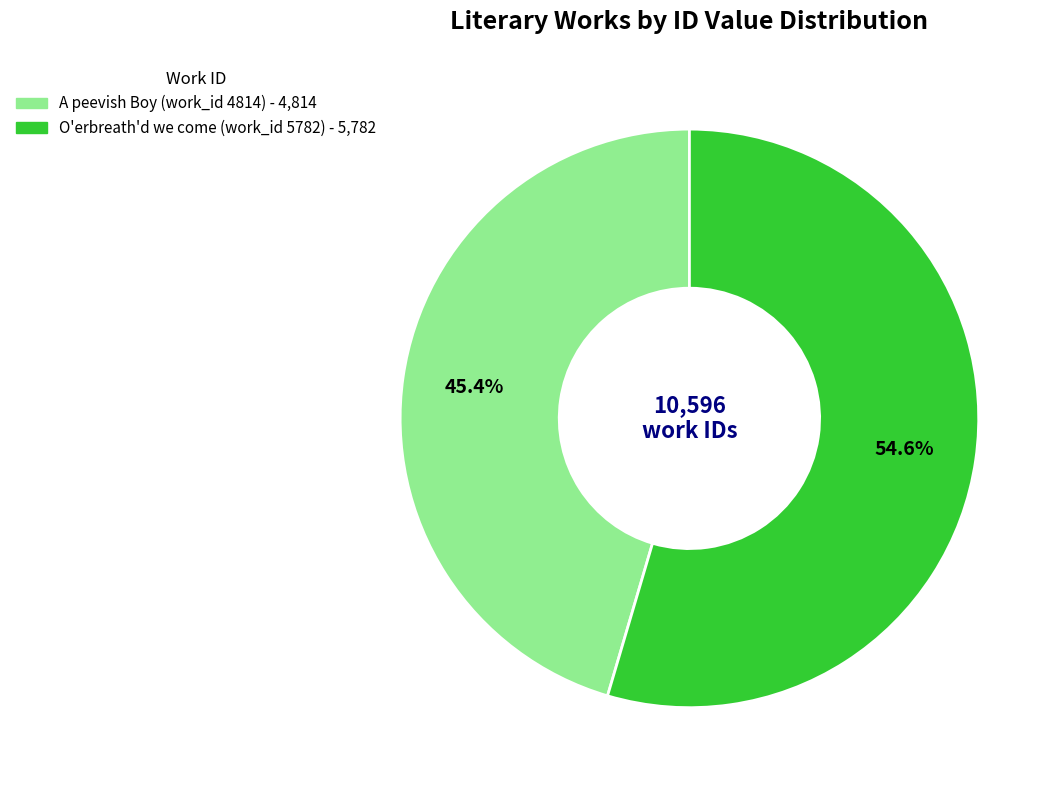

To the nearest percent, what is the combined percentage of O'erbreath'd we come (work_id 5782) and A peevish Boy (work_id 4814)?

100%